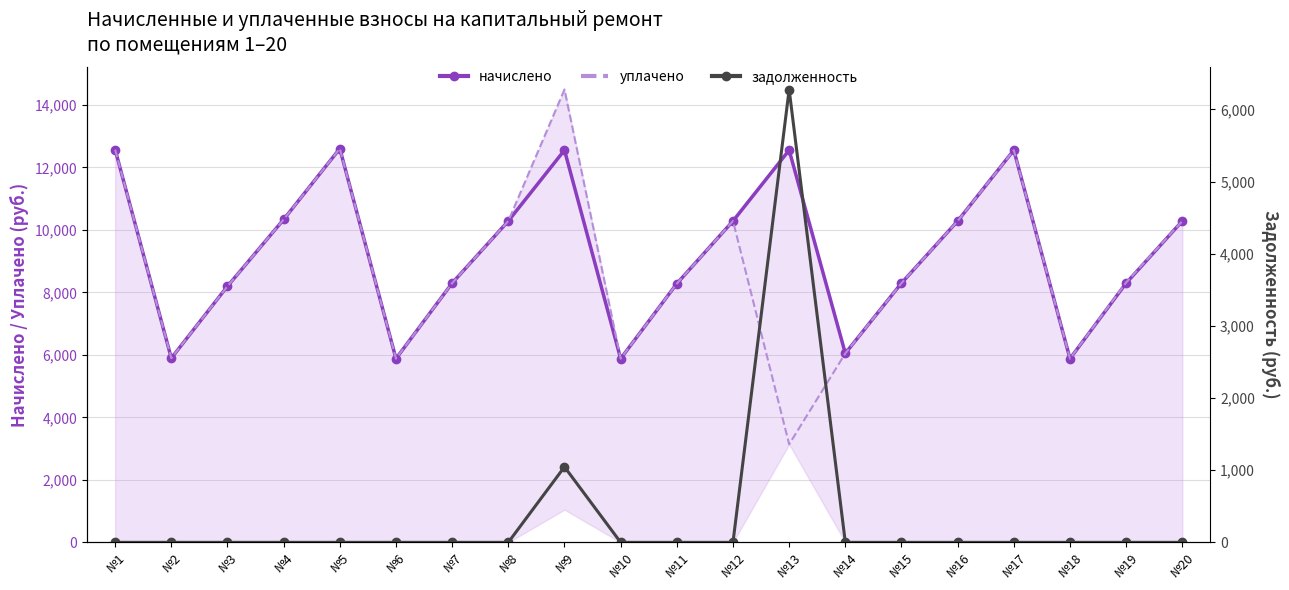

What is the greatest value displayed?

14493.0